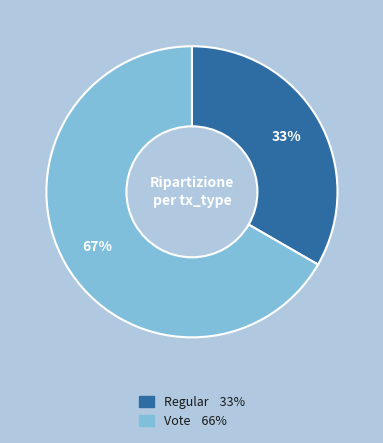

To the nearest percent, what is the combined percentage of Vote and Regular?

100%